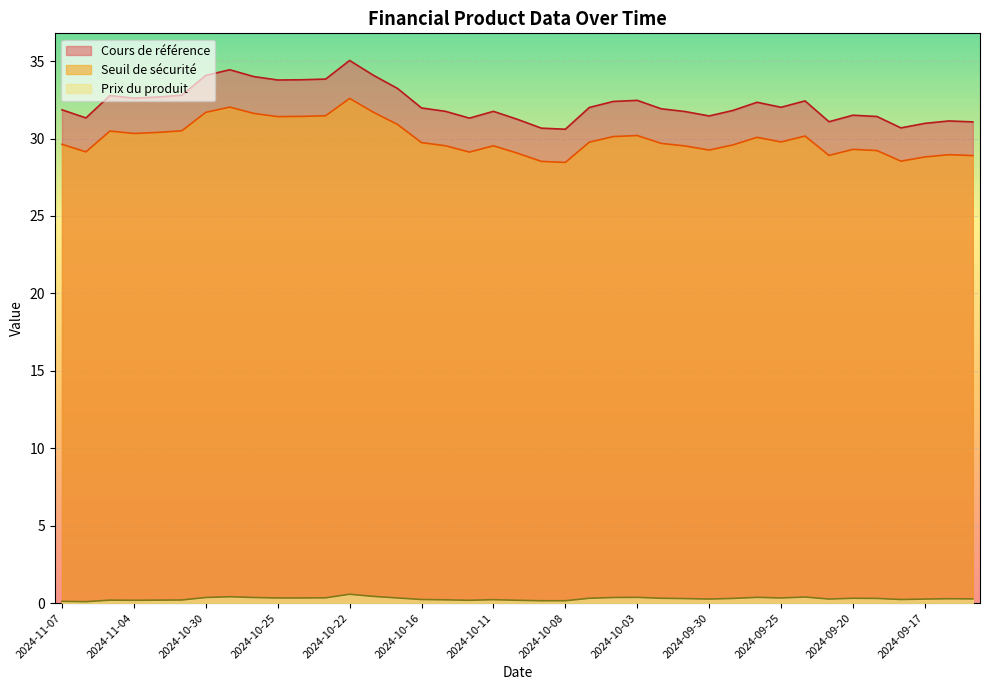

Reading left to right, what are all the values shown in this chart?

Cours de référence: 31.9	31.3	32.8	32.6	32.7	32.8	34.1	34.4	34.0	33.8	33.8	33.8	35.0	34.1	33.2	32.0	31.8	31.3	31.8	31.2	30.7	30.6	32.0	32.4	32.5	31.9	31.7	31.5	31.8	32.3	32.0	32.4	31.1	31.5	31.4	30.7	31.0	31.1	31.1
Seuil de sécurité: 29.6	29.1	30.5	30.3	30.4	30.5	31.7	32.0	31.6	31.4	31.4	31.5	32.6	31.7	30.9	29.7	29.5	29.1	29.5	29.1	28.5	28.5	29.8	30.1	30.2	29.7	29.5	29.3	29.6	30.1	29.8	30.2	28.9	29.3	29.2	28.5	28.8	29.0	28.9
Prix du produit: 0.1	0.1	0.2	0.2	0.2	0.2	0.4	0.4	0.4	0.3	0.3	0.3	0.6	0.4	0.3	0.2	0.2	0.2	0.2	0.2	0.1	0.1	0.3	0.4	0.4	0.3	0.3	0.3	0.3	0.4	0.3	0.4	0.3	0.3	0.3	0.2	0.3	0.3	0.3